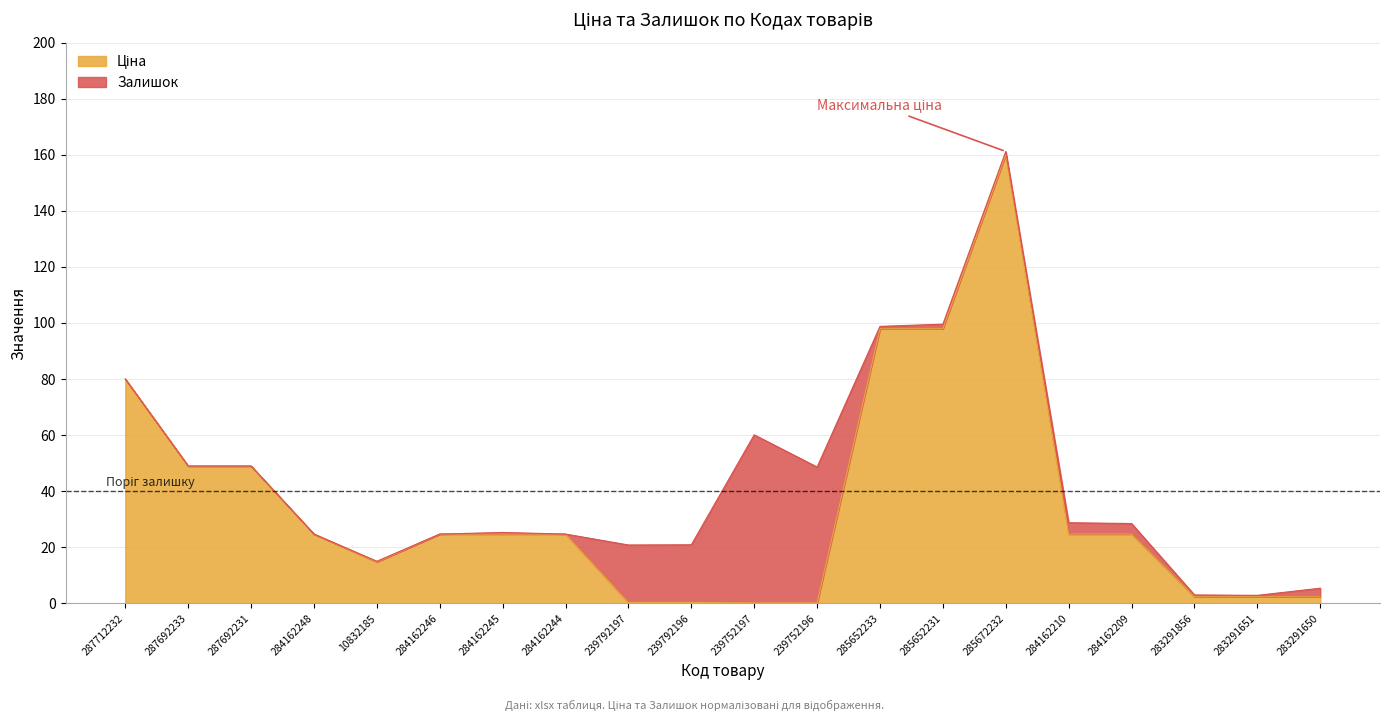

True or false: the data shows 41.4 at 284162245.

False